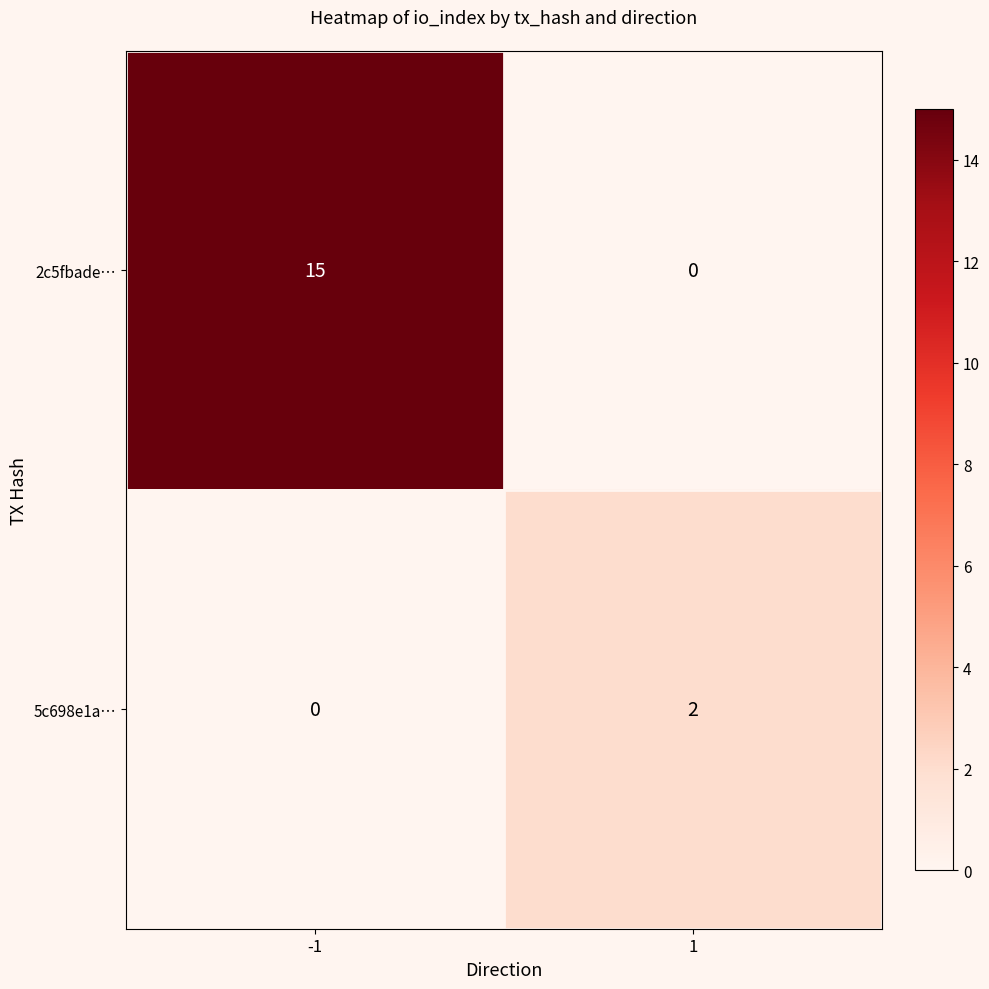

Between -1 and 1, which series saw the biggest shift?

2c5fbade…